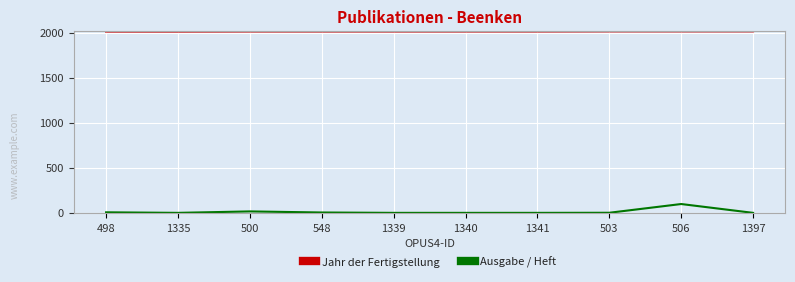

True or false: Jahr der Fertigstellung and Ausgabe / Heft cross at least once.

False